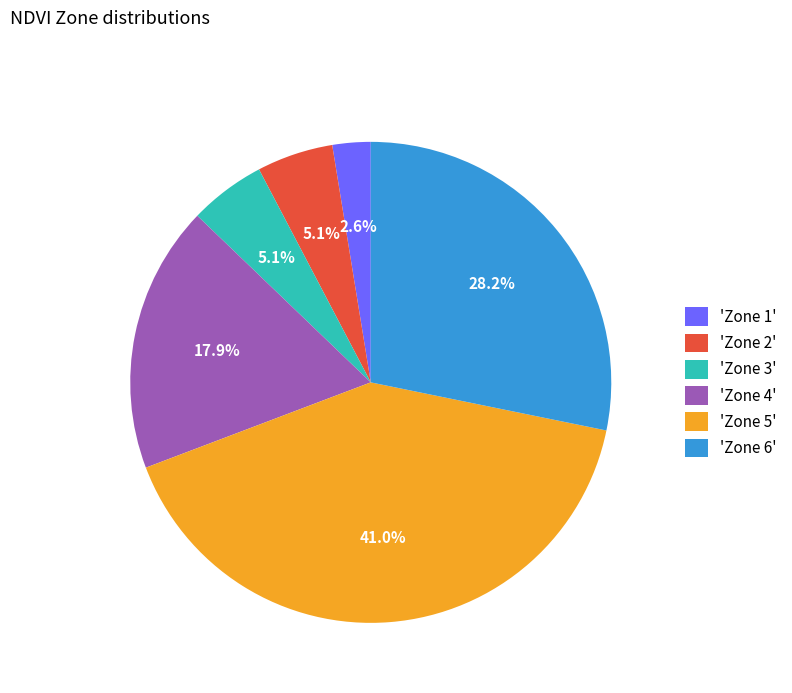

Between 'Zone 4' and 'Zone 6', which is larger?

'Zone 6'